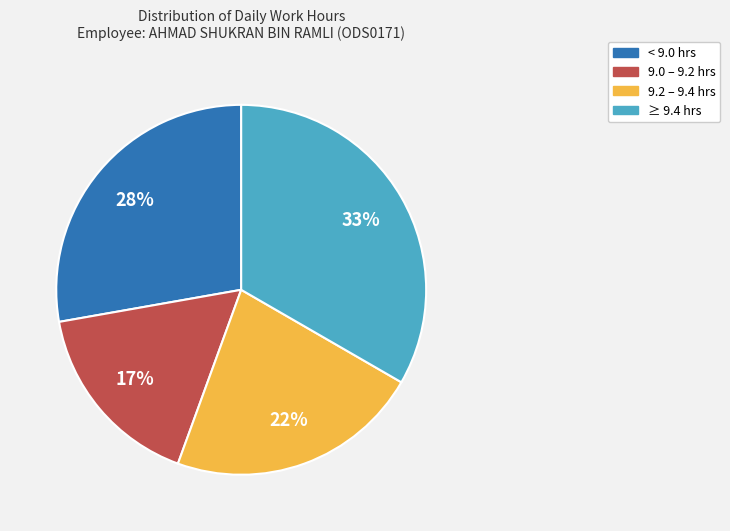

Does any single category account for the majority?

No